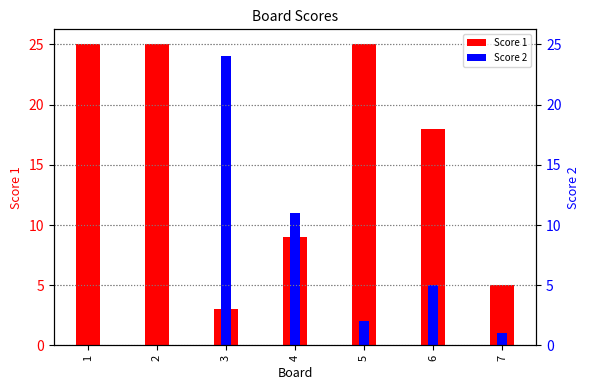

How many bars are there in each group?

2